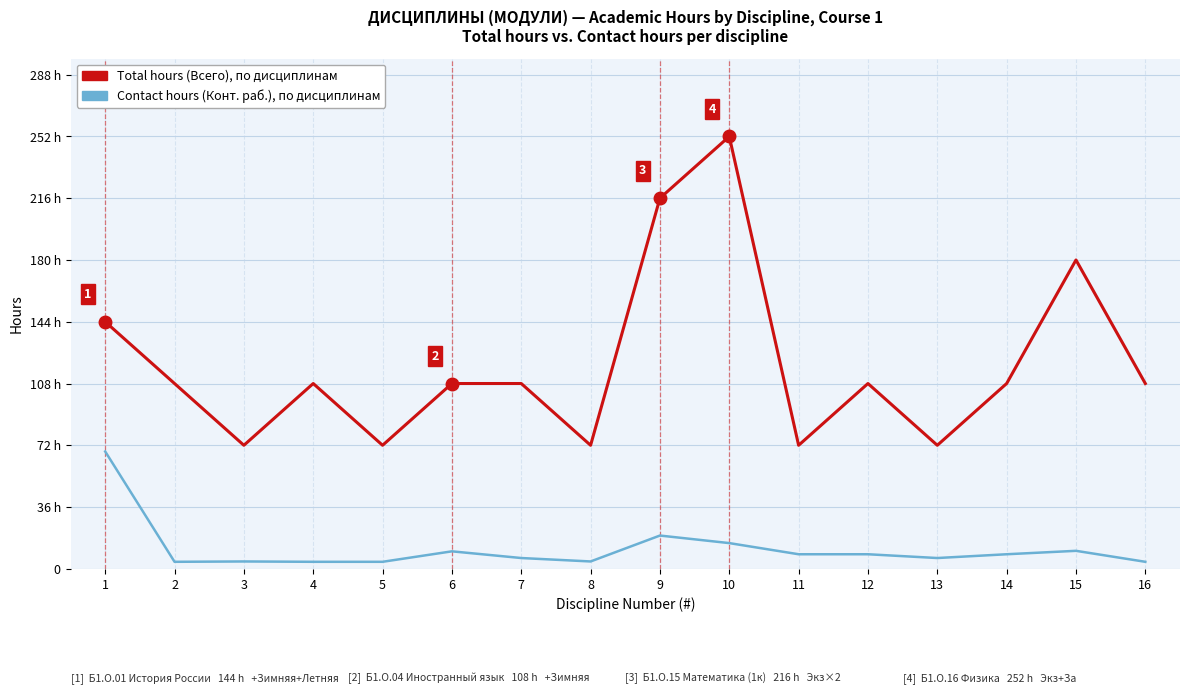

Does the chart display data point markers on the line(s)?

No